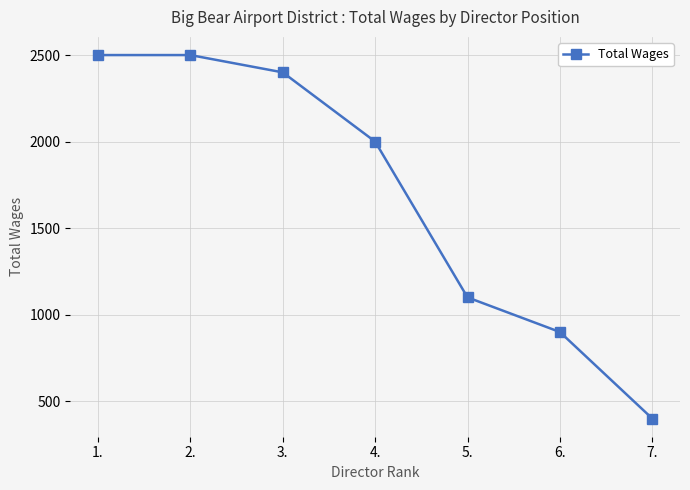

What is the difference between the maximum and minimum values?

2100